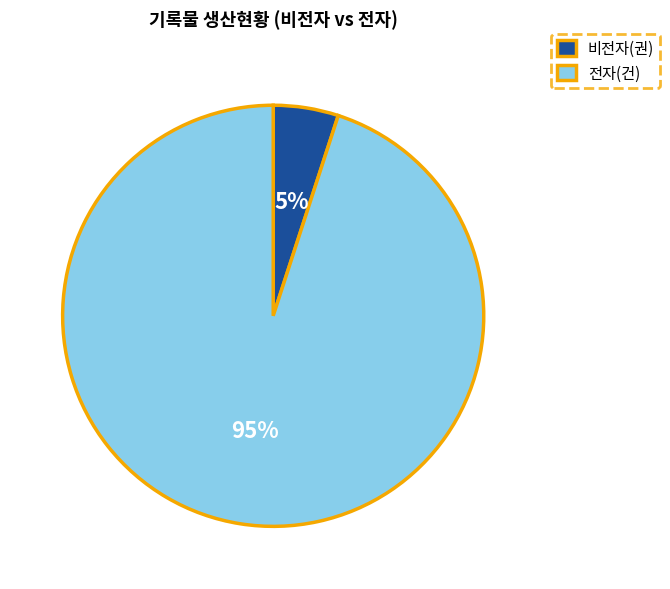

What is the smallest slice in the pie chart?

비전자(권)